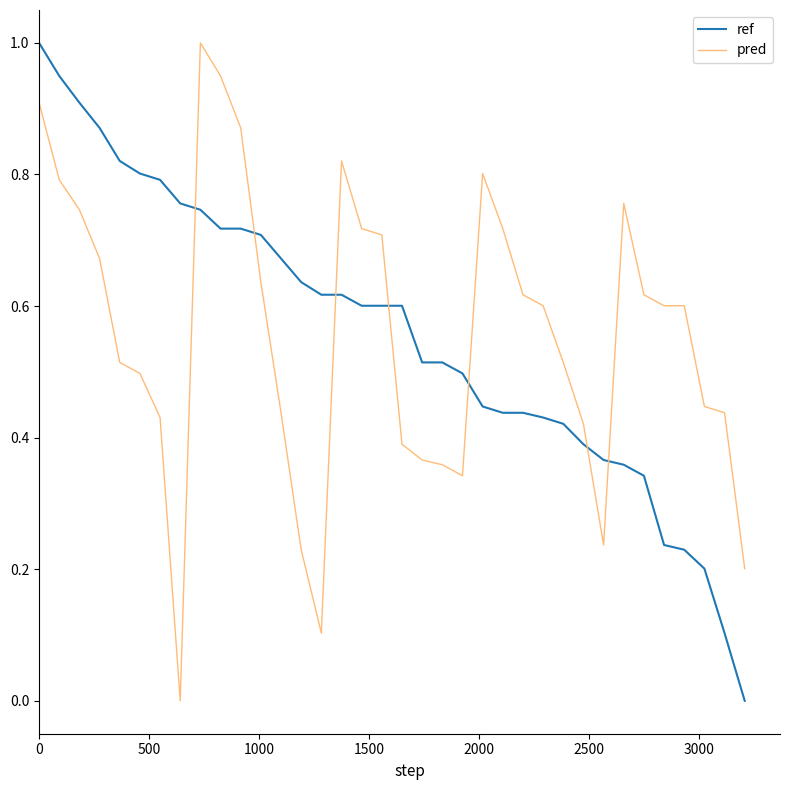

What is the maximum value shown in the chart?

1.0